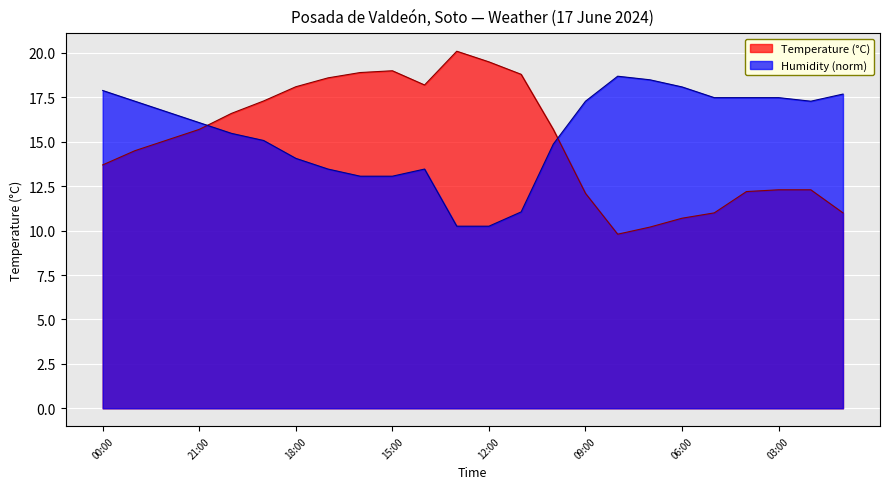

What are all the series names shown in the legend?

Temperature (°C), Humidity (norm)